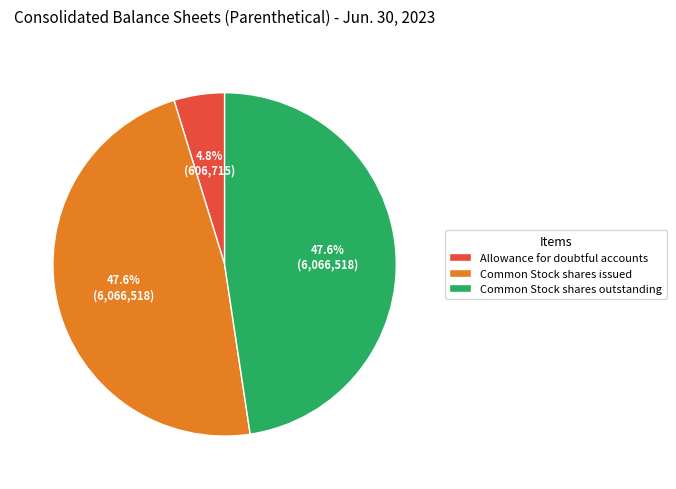

True or false: Common Stock shares issued accounts for 36% of the total.

False